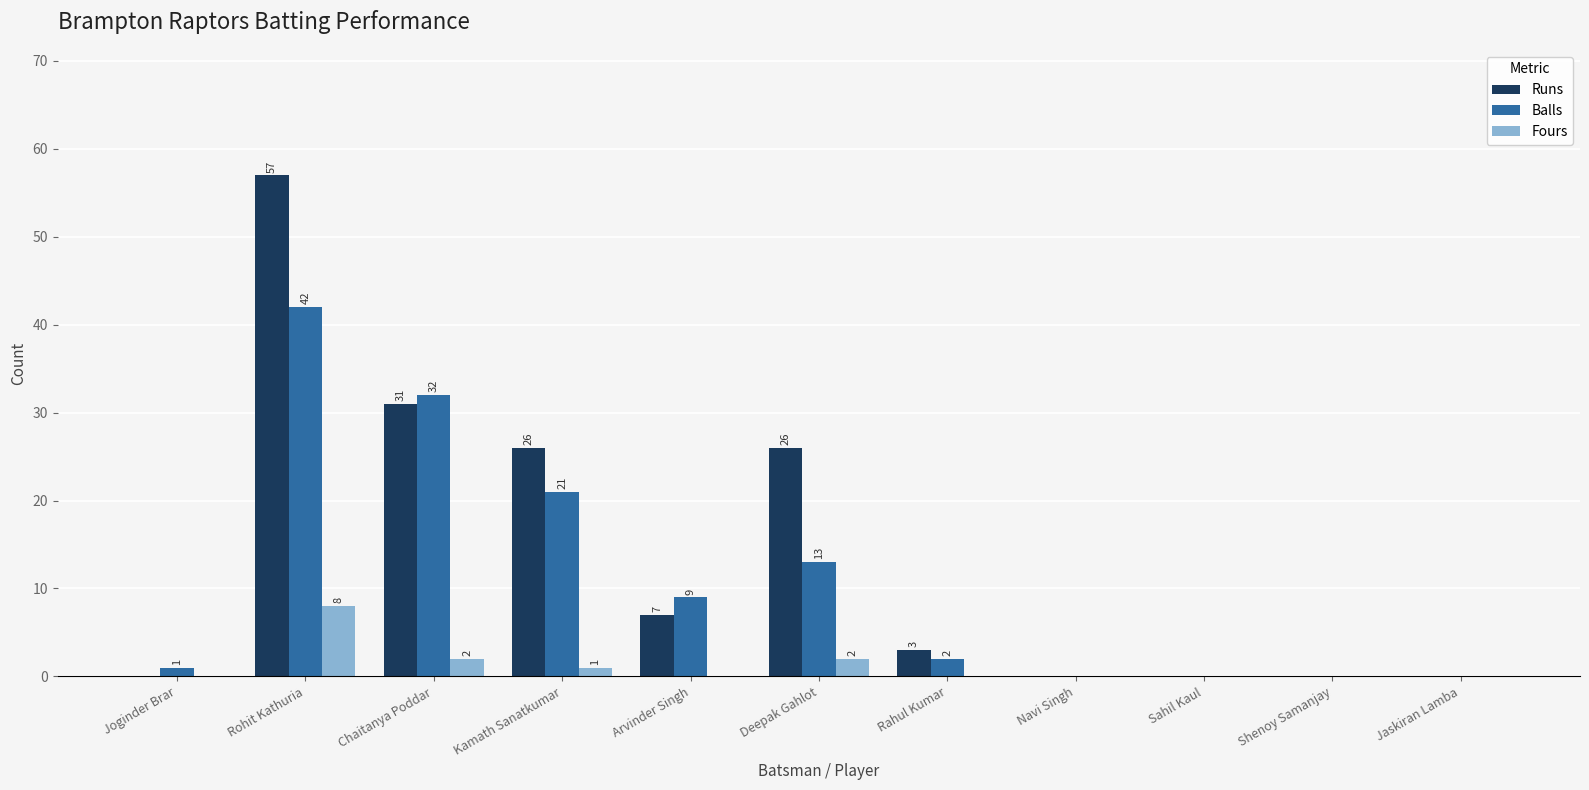

At which label is Balls closest to 21?

Kamath Sanatkumar